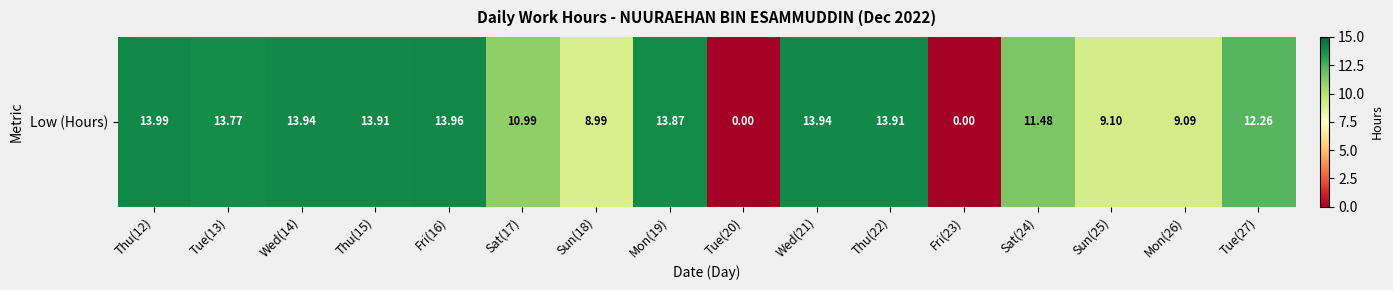

How many categories are shown in the chart?

16